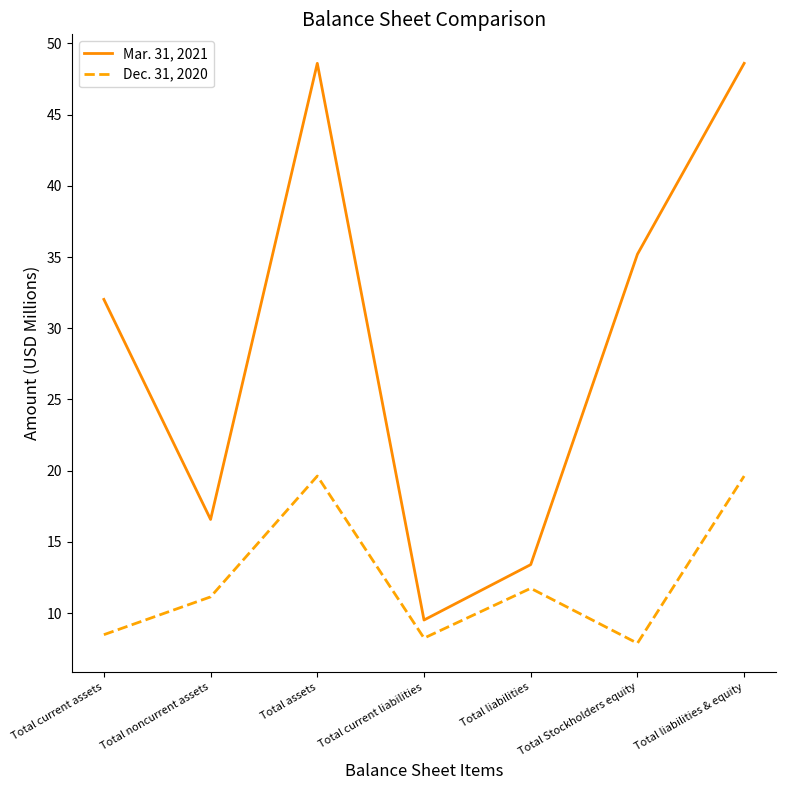

At which label does Mar. 31, 2021 first exceed 32?

Total current assets